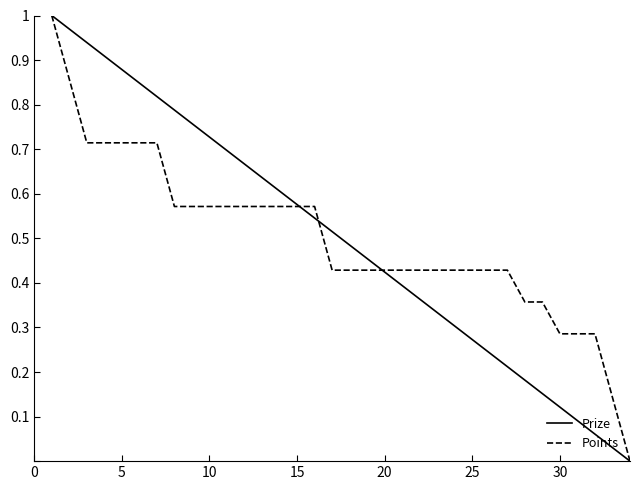

What are all the series names shown in the legend?

Prize, Points